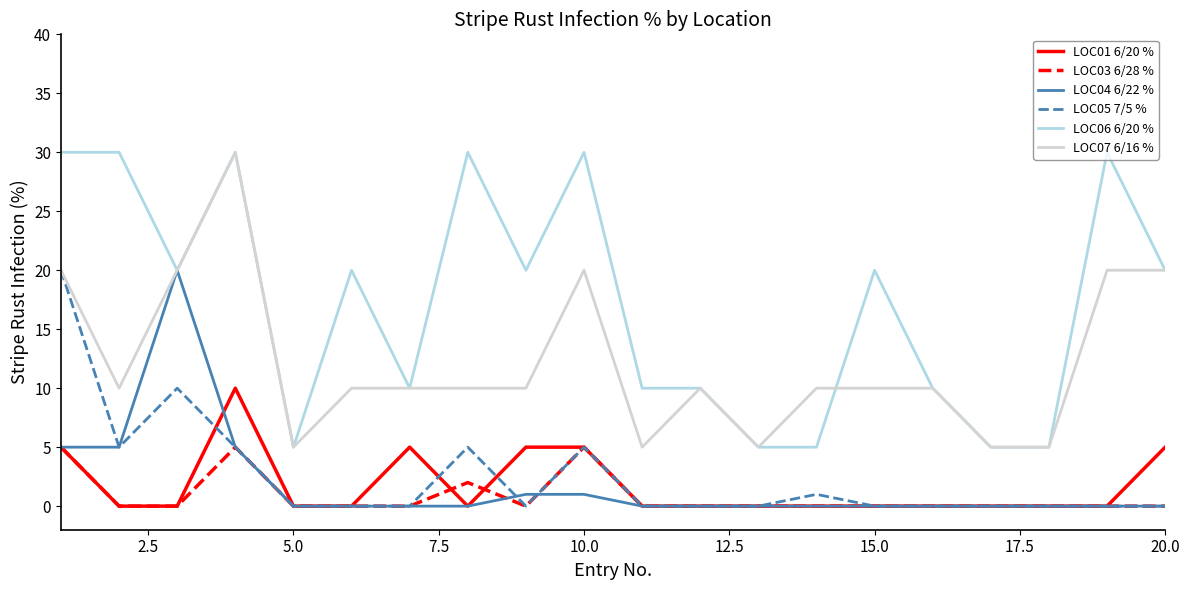

Which series has the largest total across all categories?

LOC06 6/20 %